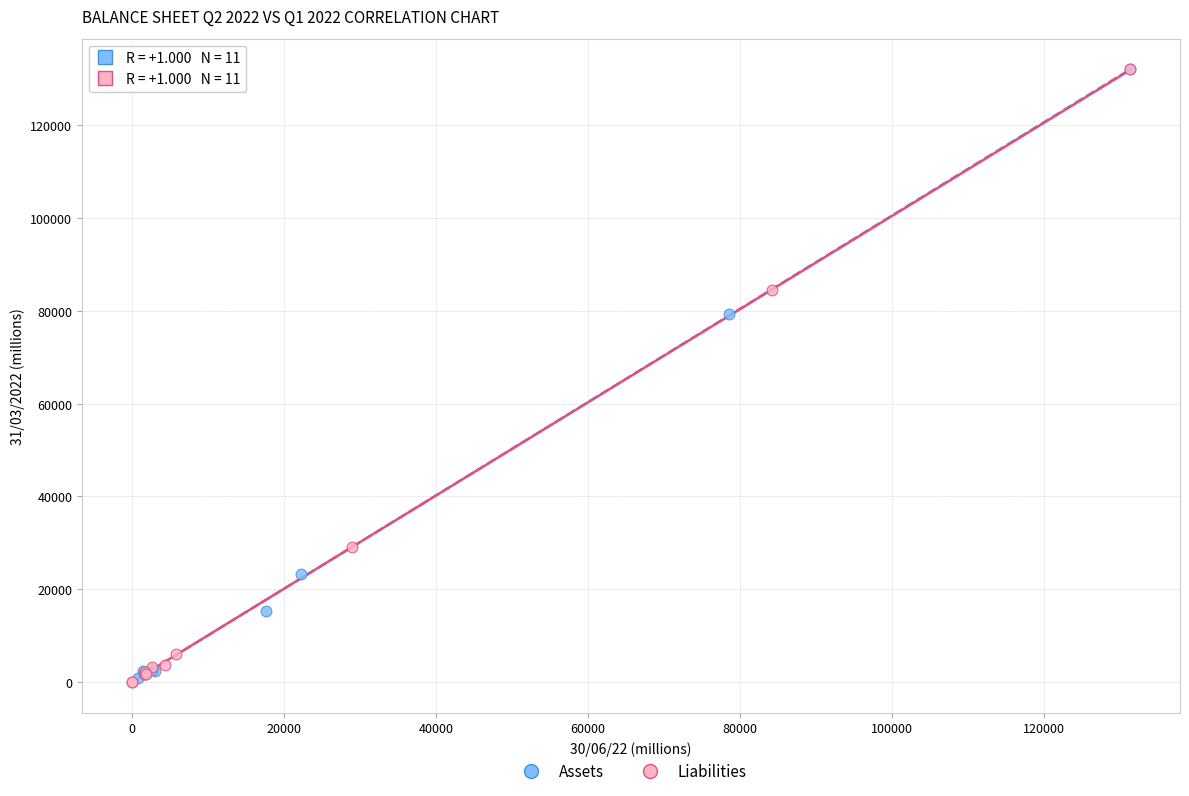

Which series has the widest spread of Y values?

Liabilities